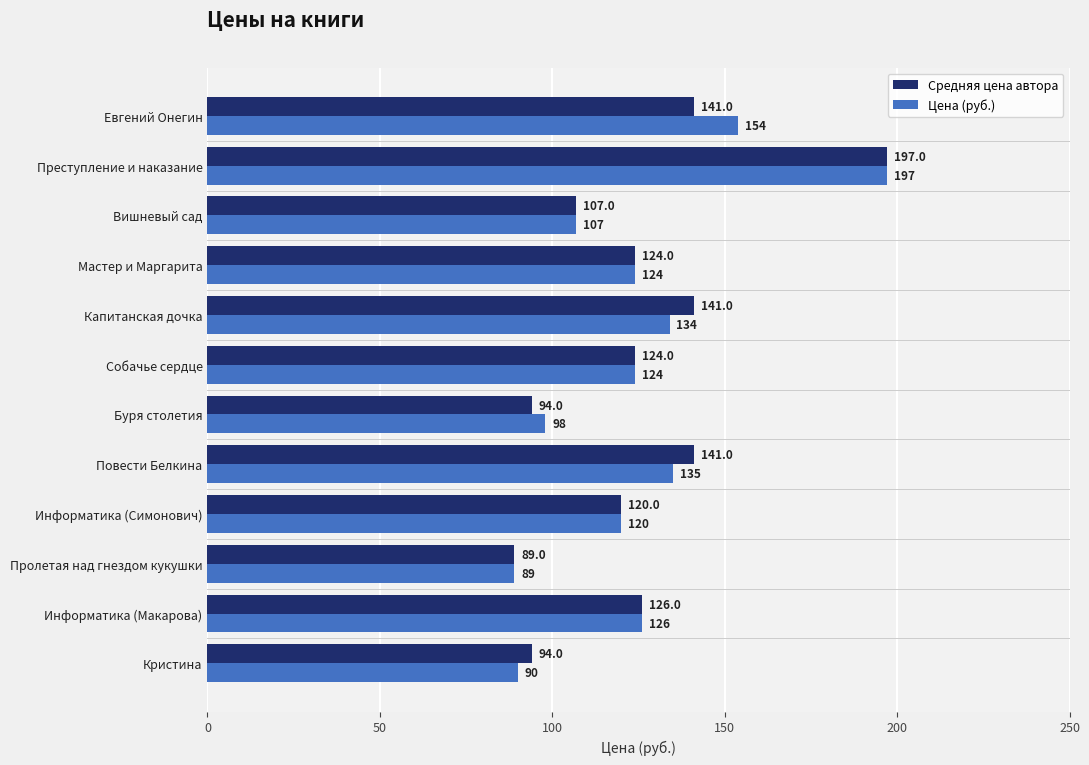

At Буря столетия, list the series in order from largest to smallest.

Цена (руб.), Средняя цена автора